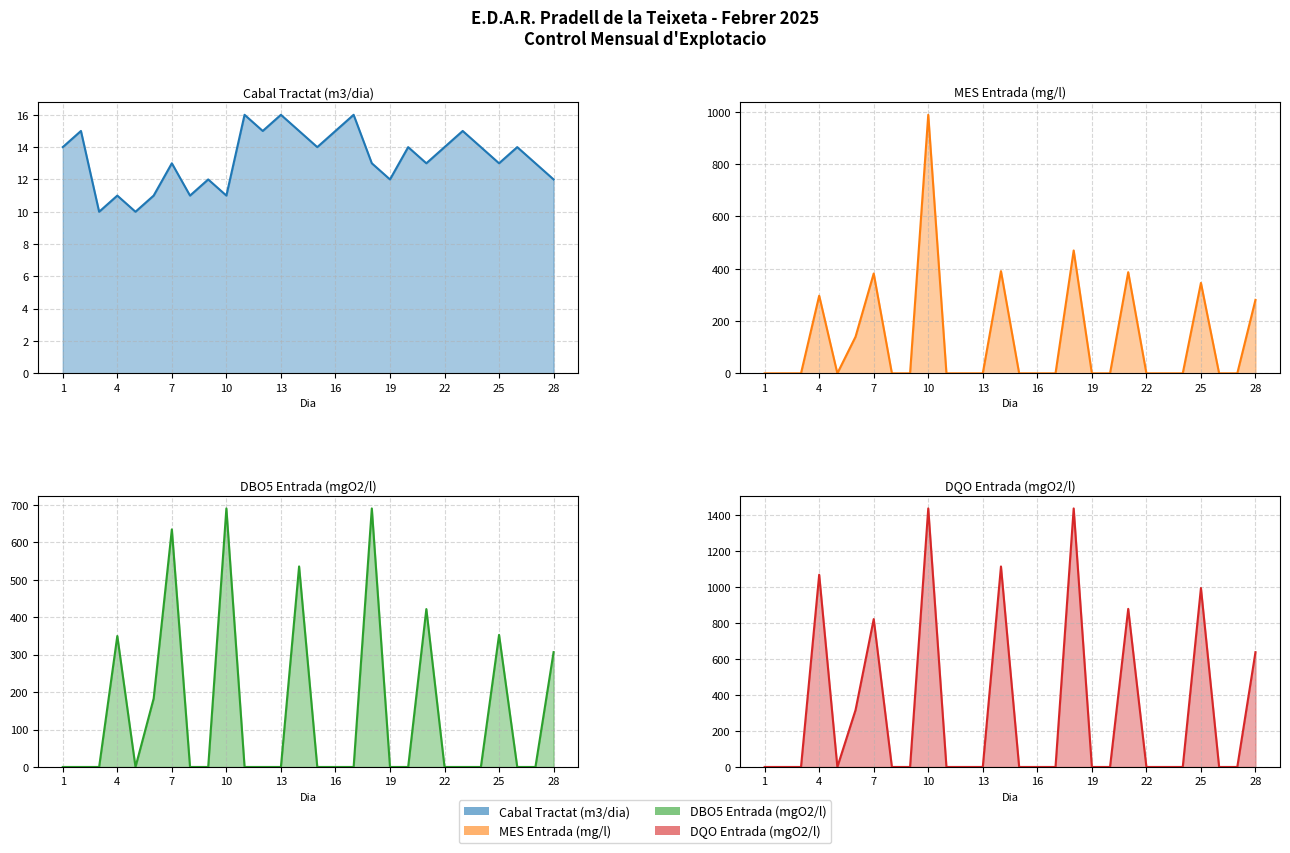

Does the chart display data point markers on the line(s)?

No